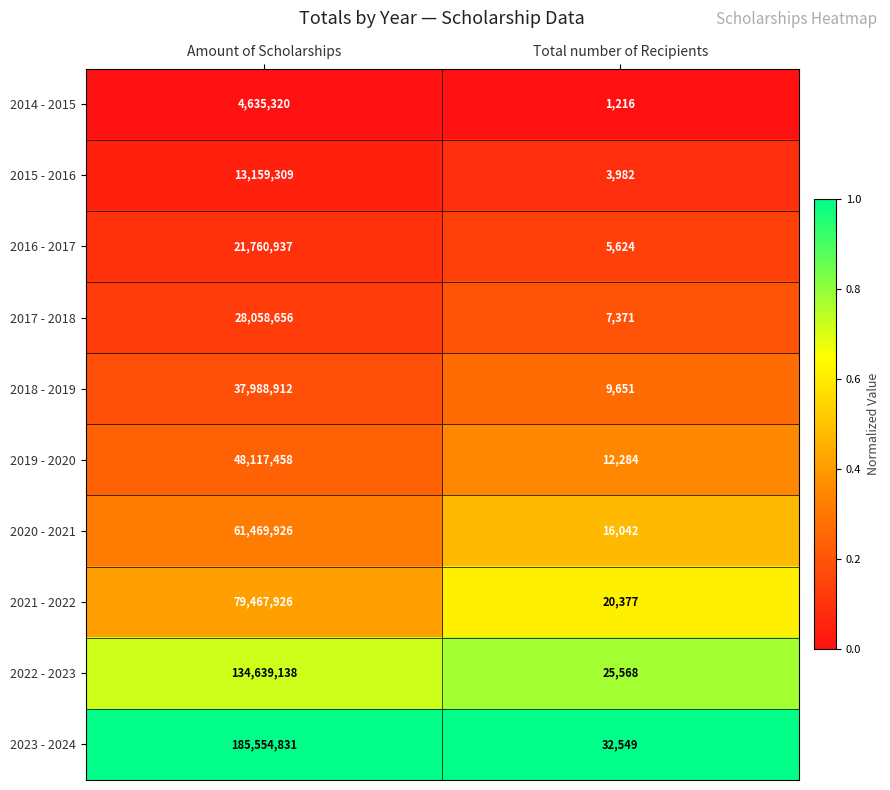

What is the sum of the 2014 - 2015 values at Total number of Recipients and Amount of Scholarships?

4636536